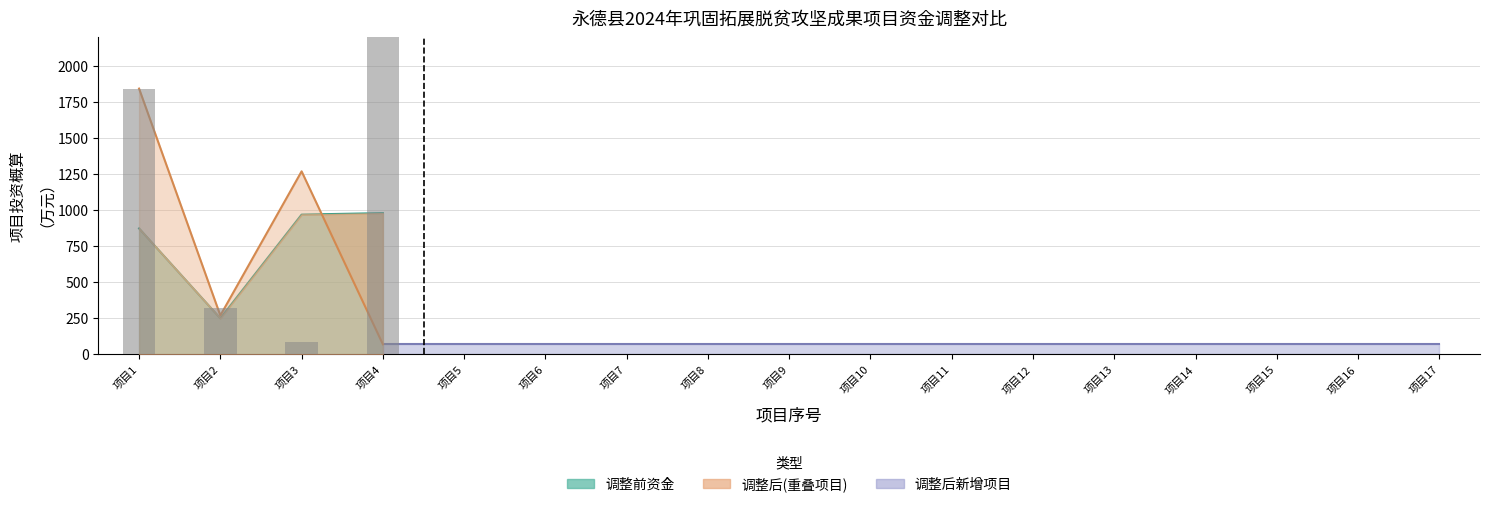

What is the difference between the maximum and second lowest values?

106